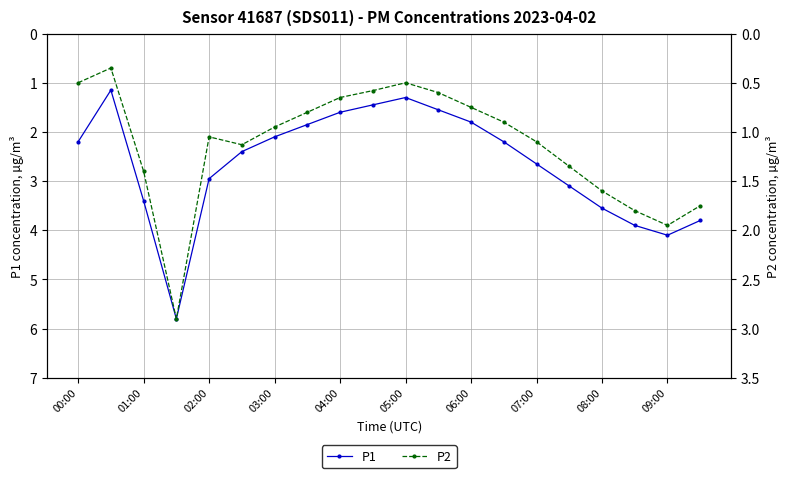

Rank the series by their average value, from highest to lowest.

P1, P2